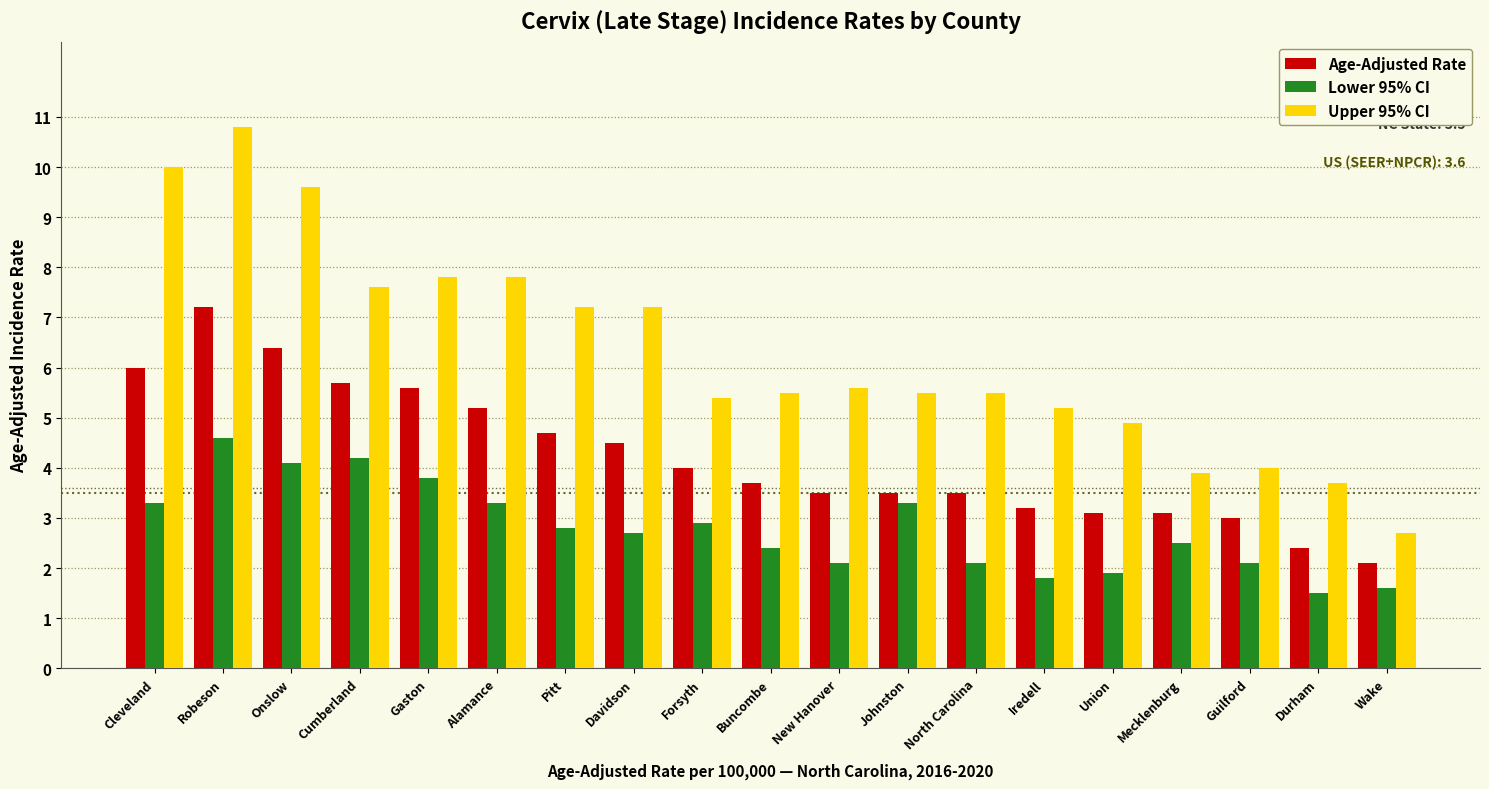

Rank the series by their average value, from highest to lowest.

Upper 95% CI, Age-Adjusted Rate, Lower 95% CI